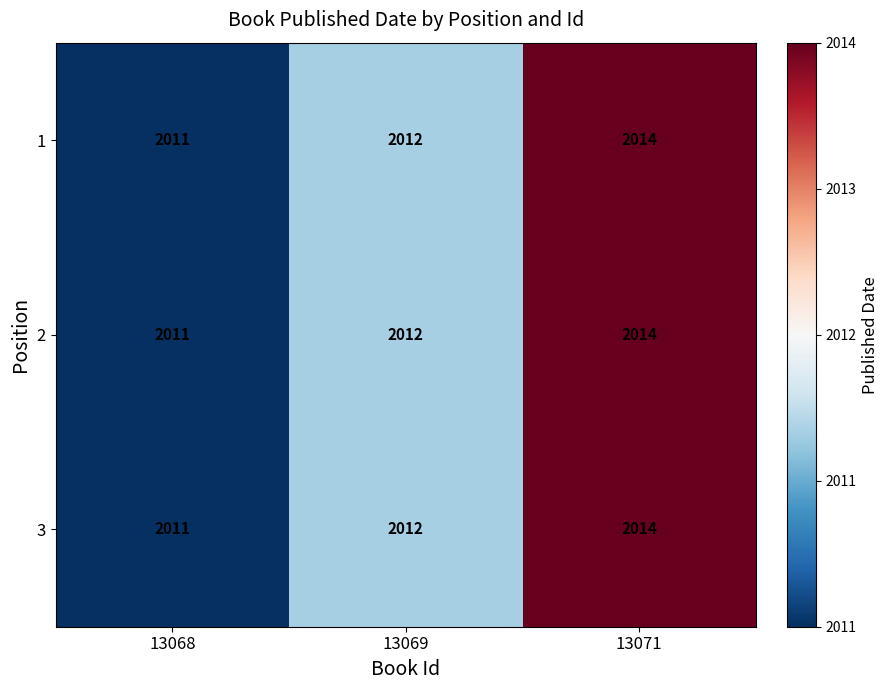

What is the maximum value shown in the chart?

2014